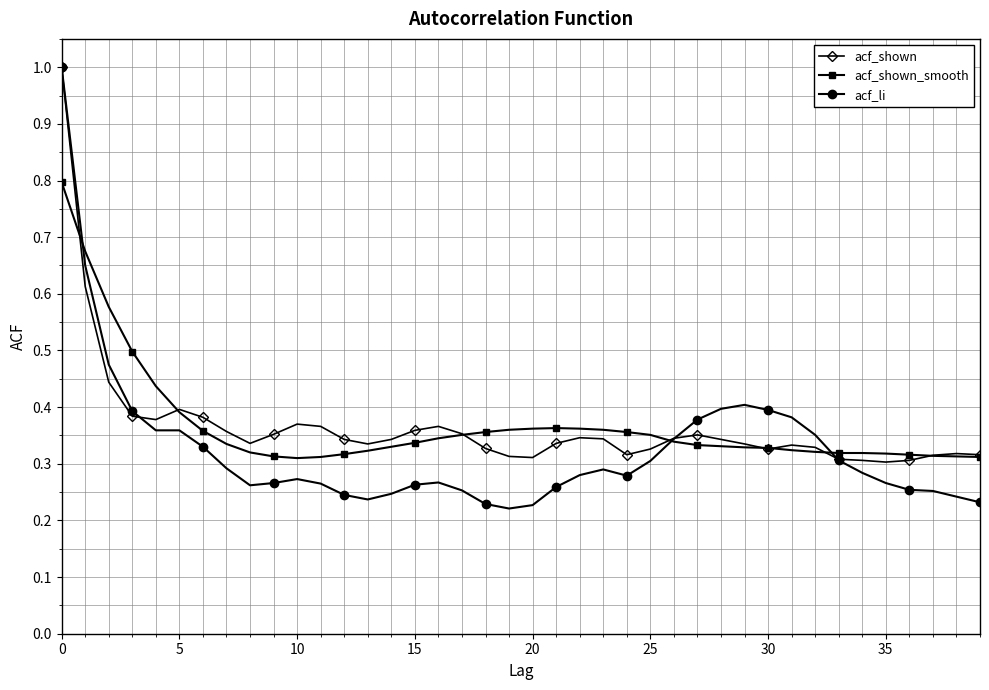

What is the greatest value displayed?

1.0